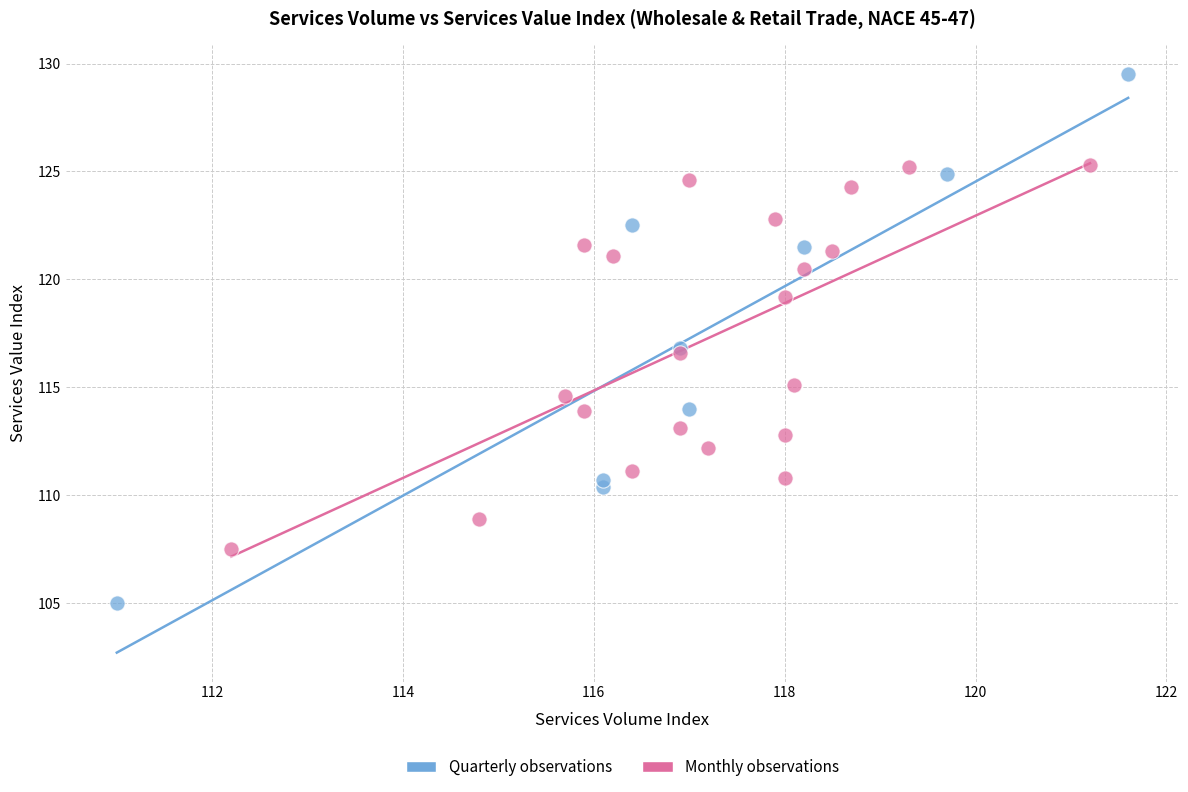

Which series has the largest Y range (max minus min)?

Quarterly observations